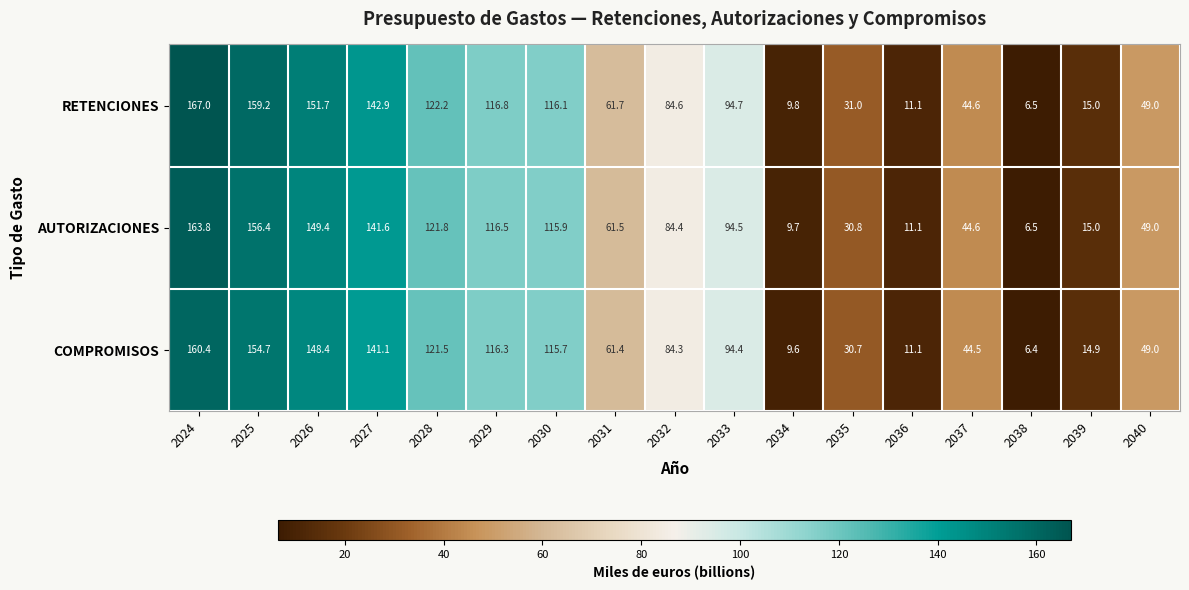

At which label is RETENCIONES closest to 86?

2032